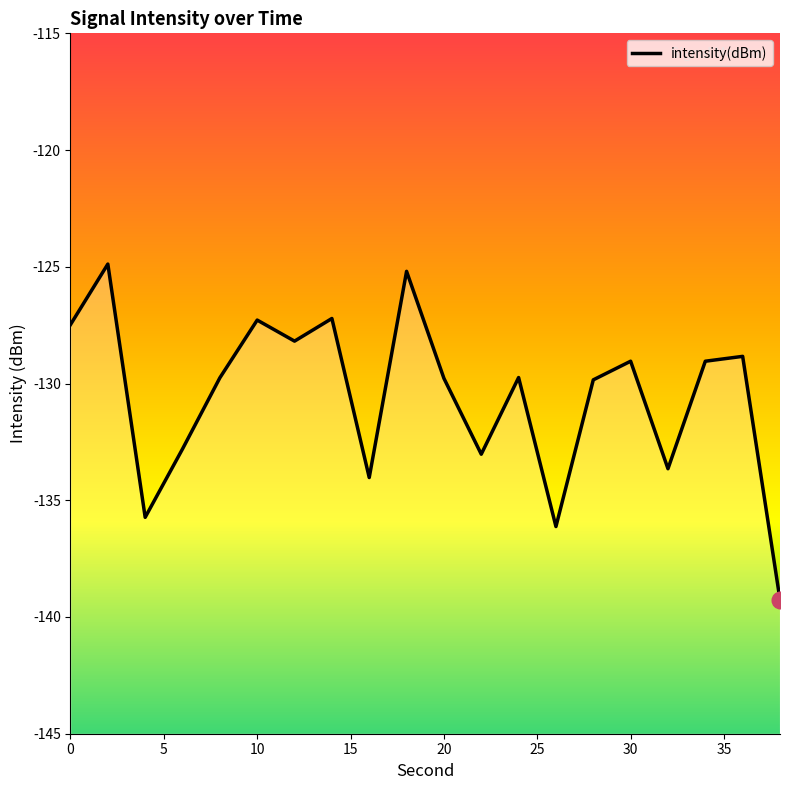

True or false: the data shows -216.6 at 19.

False